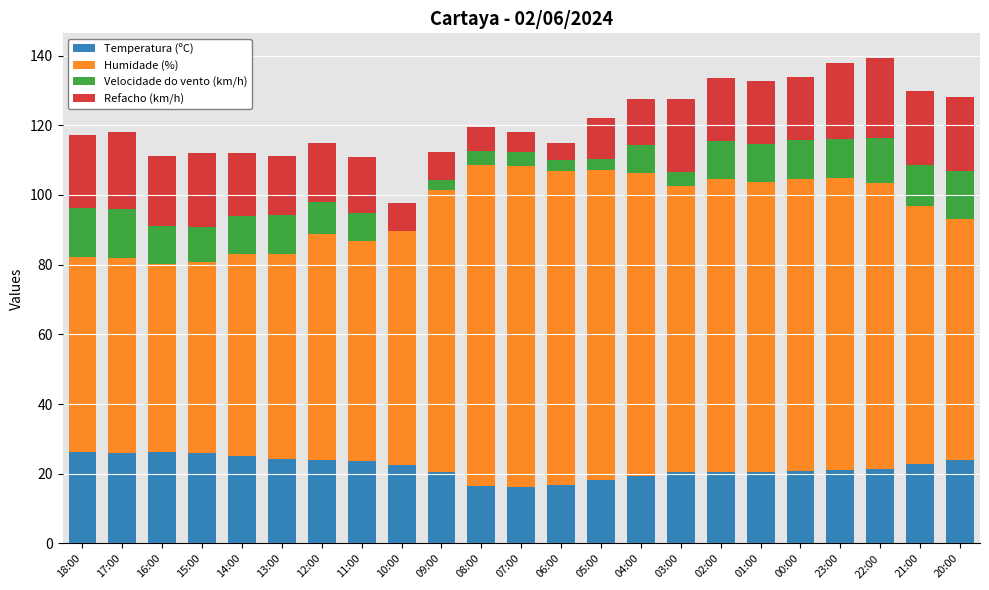

The value of Temperatura (ºC) at 17:00 is 35.3. True or false?

False